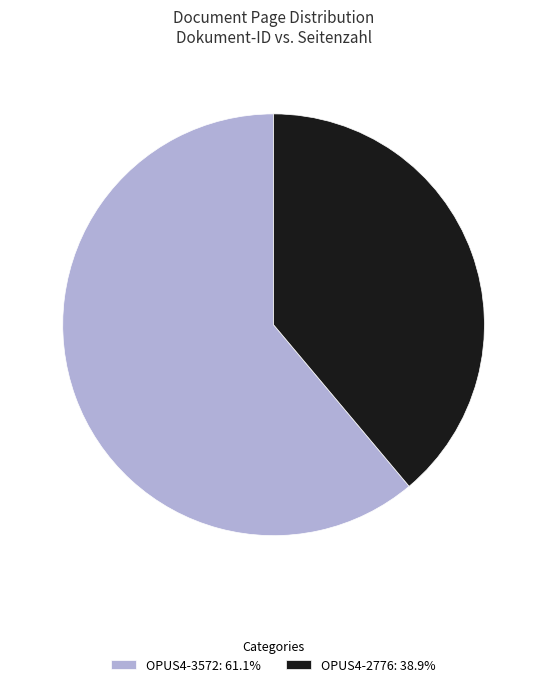

What is the majority slice?

OPUS4-3572